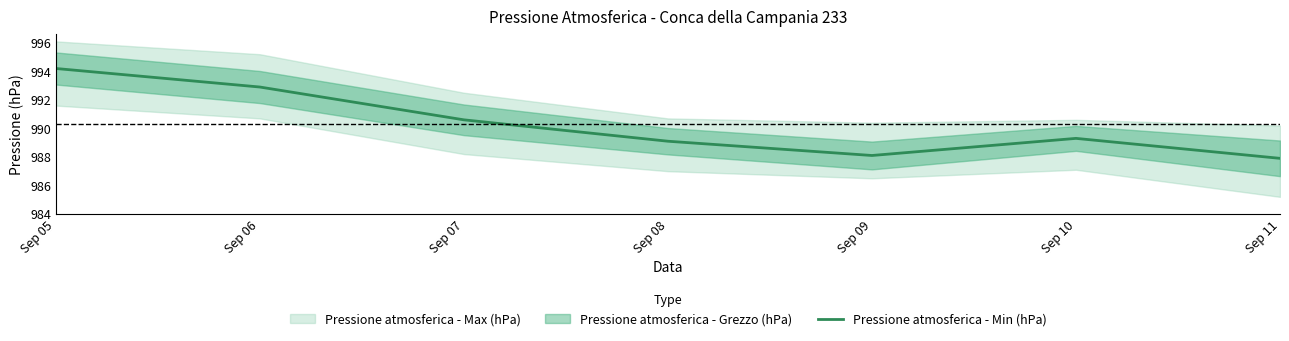

Reading left to right, list all the values displayed in this chart.

994.2	992.9	990.6	989.1	988.1	989.3	987.9